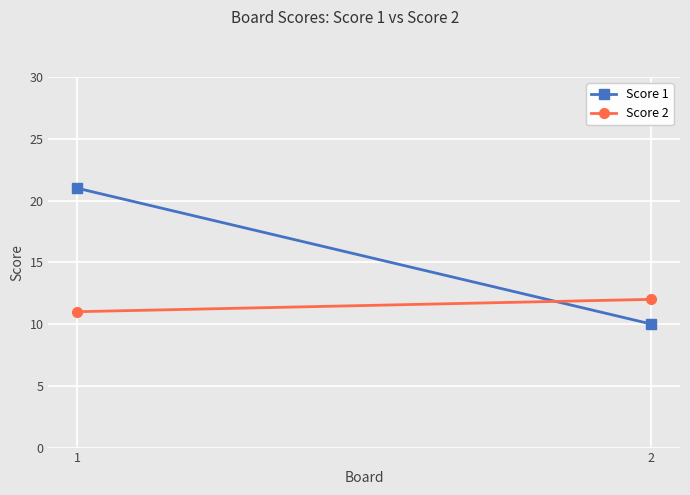

What is the total value across all series at 1?

32